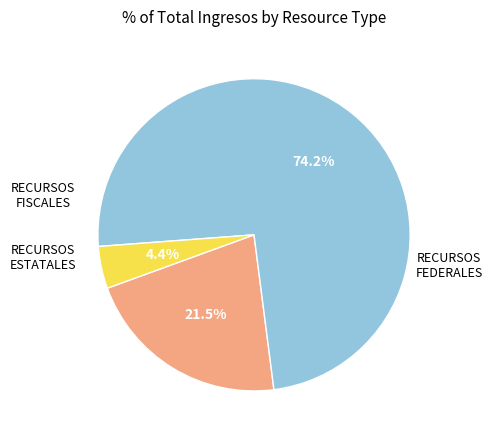

Which category has the biggest portion of the pie?

RECURSOS FEDERALES